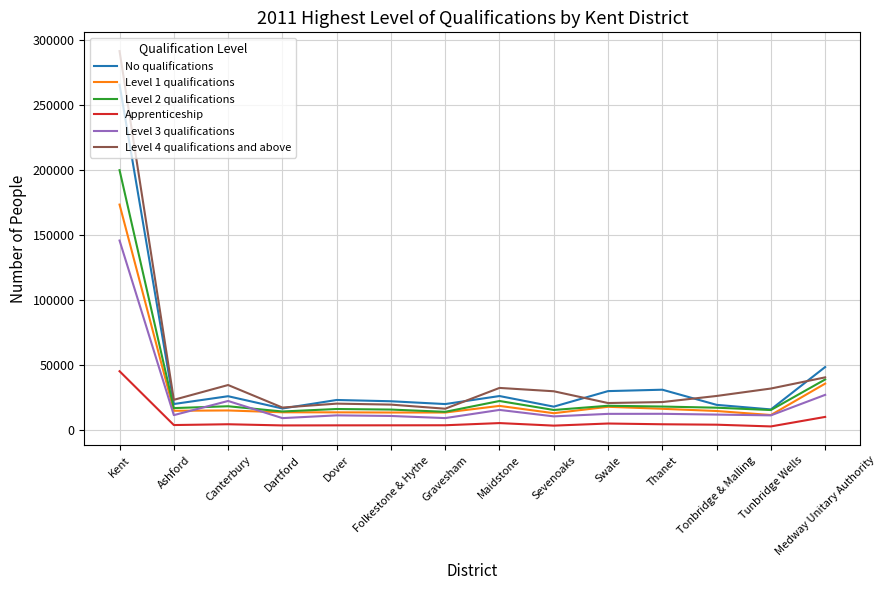

List the series in order of their peak value, highest first.

Level 4 qualifications and above, No qualifications, Level 2 qualifications, Level 1 qualifications, Level 3 qualifications, Apprenticeship